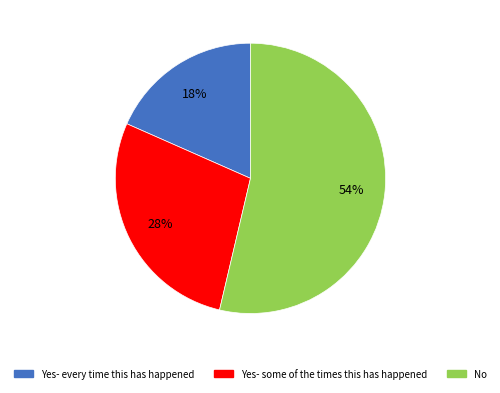

Between Yes- every time this has happened and Yes- some of the times this has happened, which is larger?

Yes- some of the times this has happened